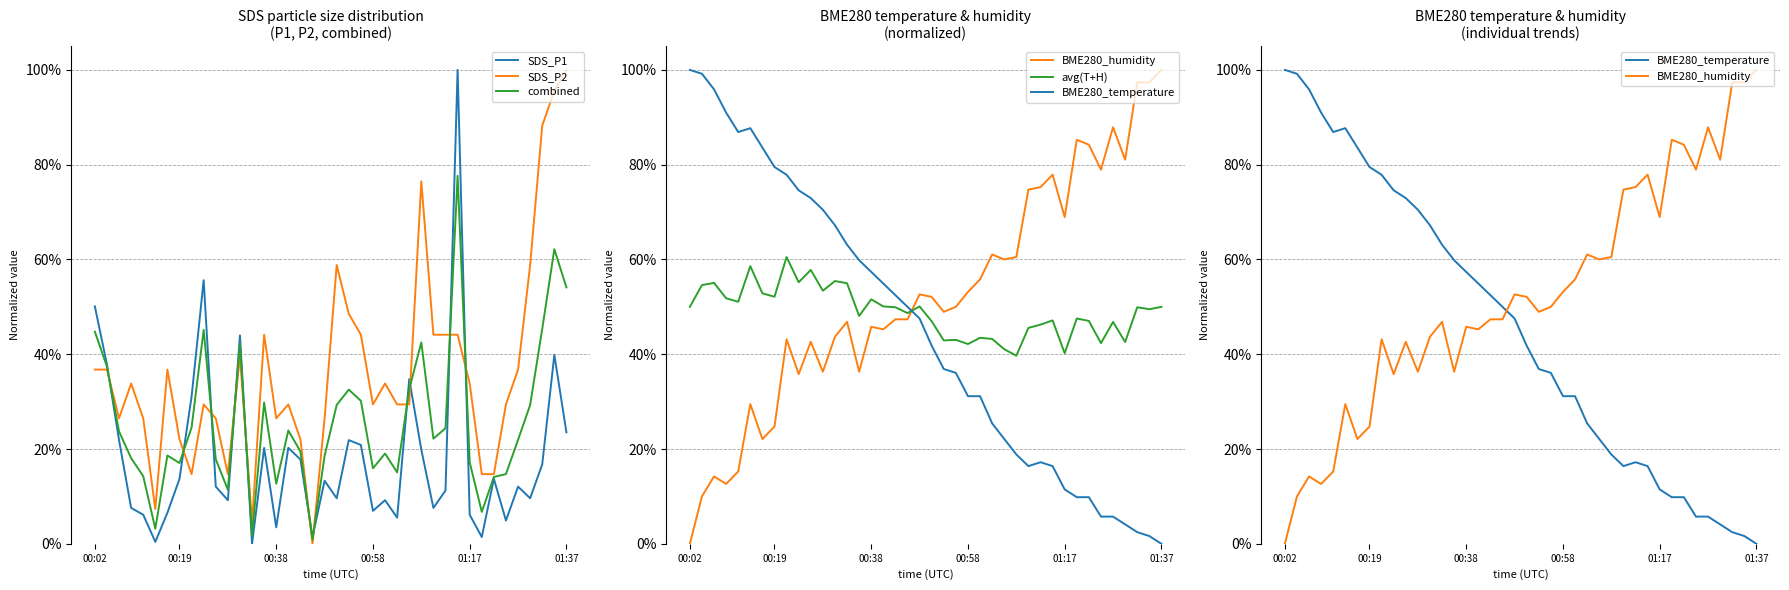

List the series in order of their peak value, highest first.

SDS_P1, SDS_P2, BME280_humidity, BME280_temperature, combined, avg(T+H)